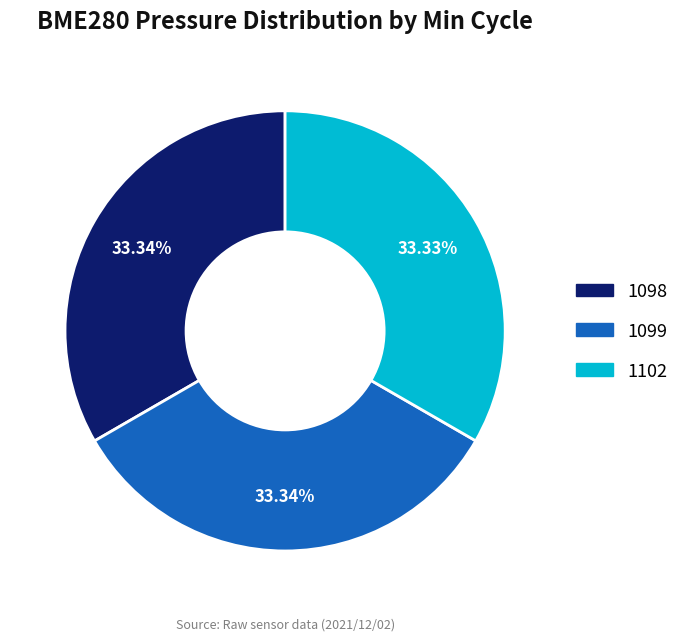

Is there a majority slice in this chart?

No